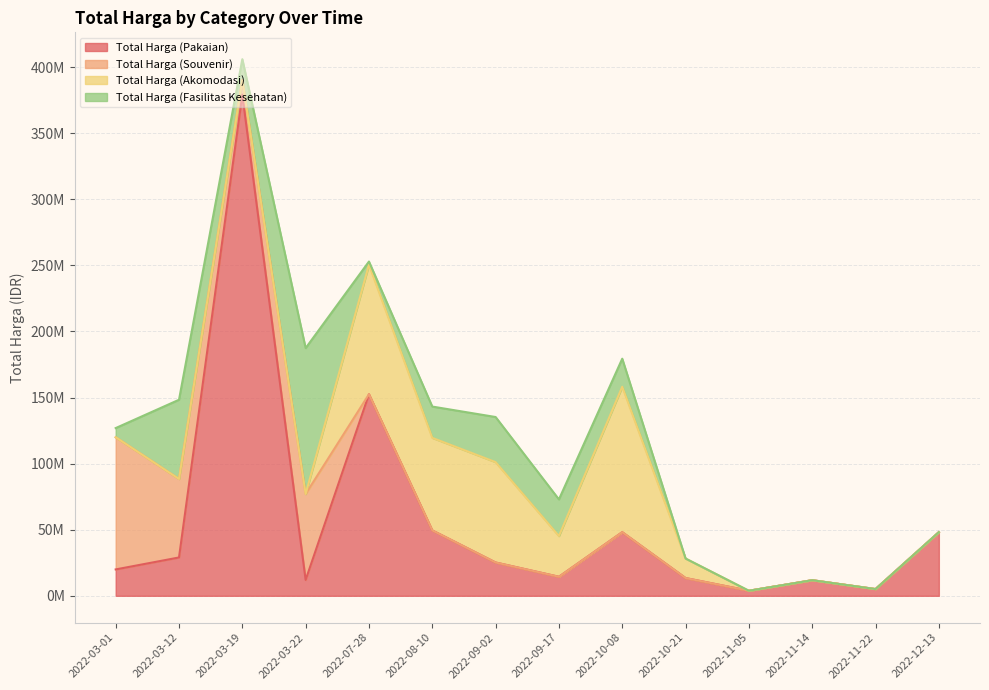

At which category is the sum across all series the highest?

2022-03-19